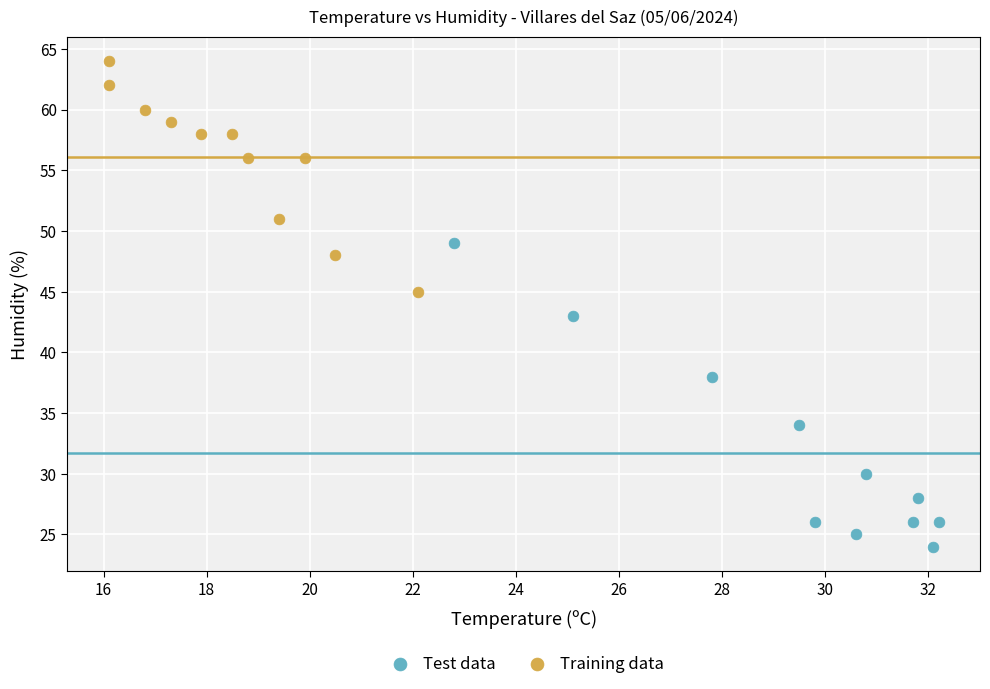

Which series has the largest Y range (max minus min)?

Test data